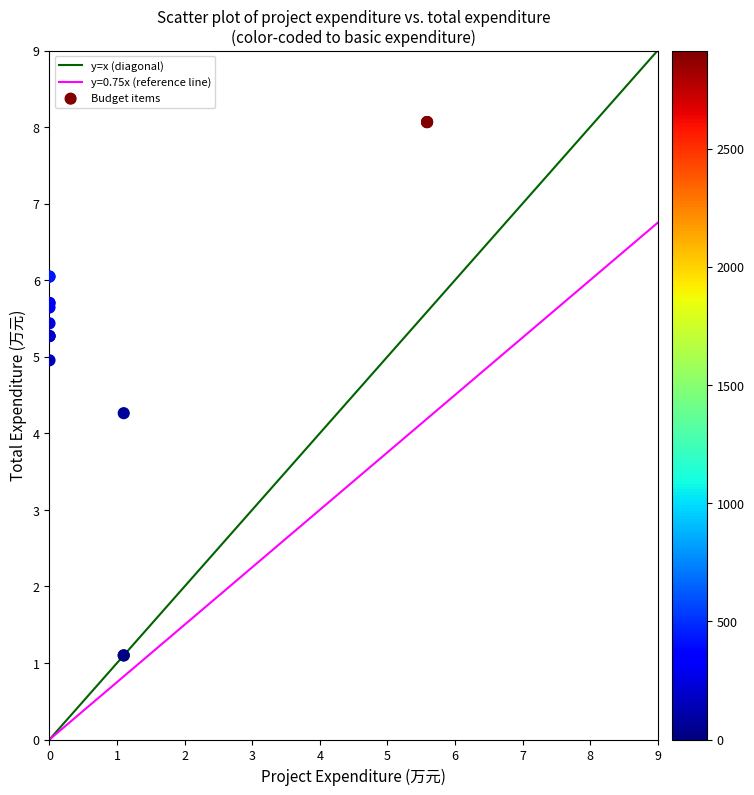

What Y value in the scatter plot is closest to 4?

4.3